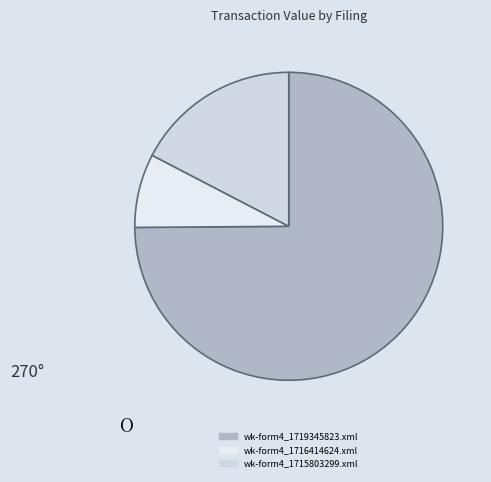

Which slice is the smallest?

wk-form4_1716414624.xml